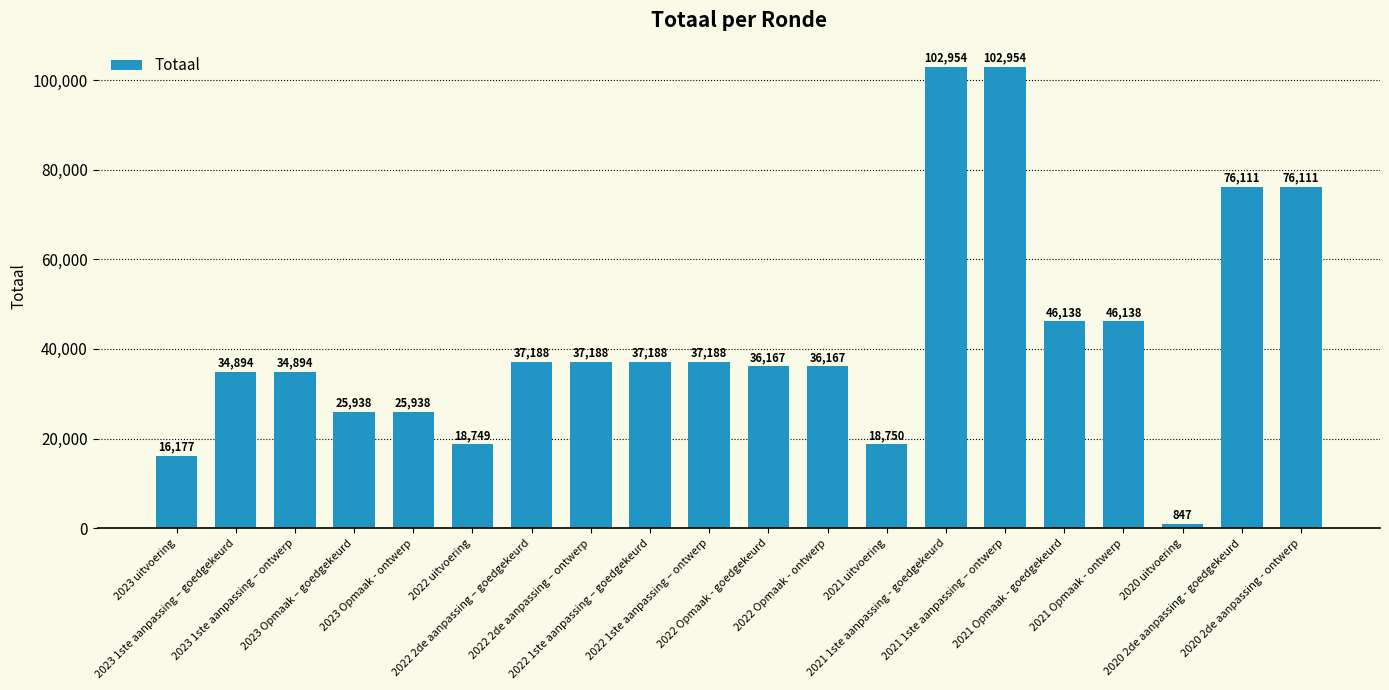

Is it true that the value at 2023 1ste aanpassing – ontwerp is 58690?

False